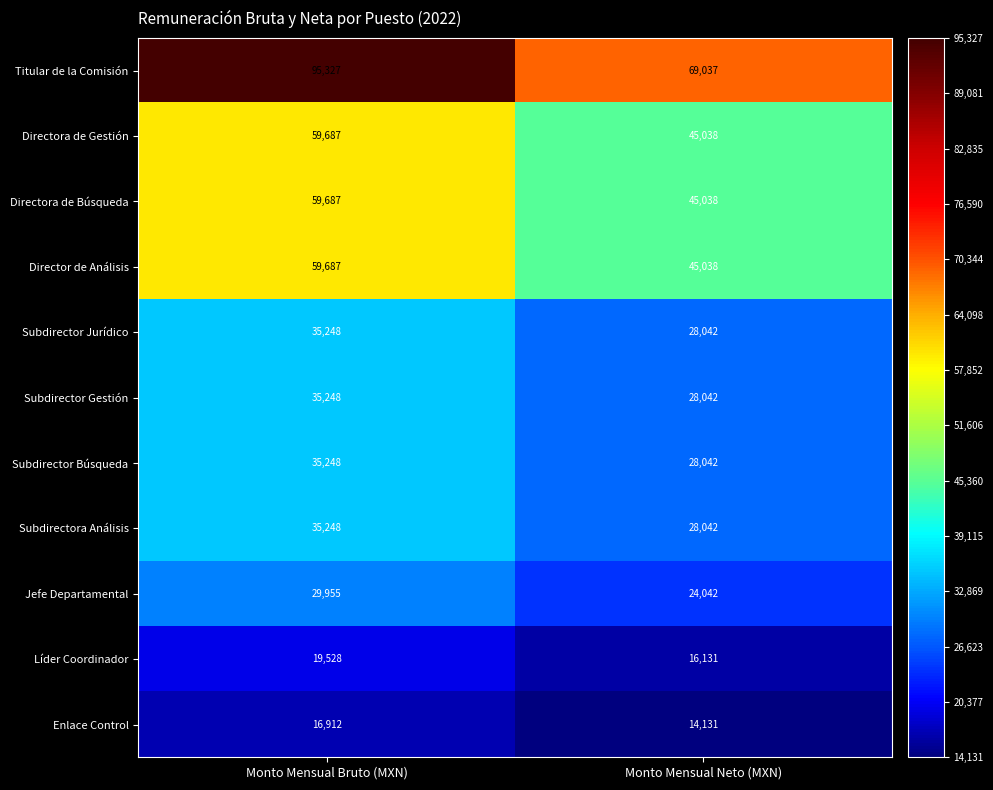

What is the spread (max minus min) of values at Monto Mensual Neto (MXN)?

54906